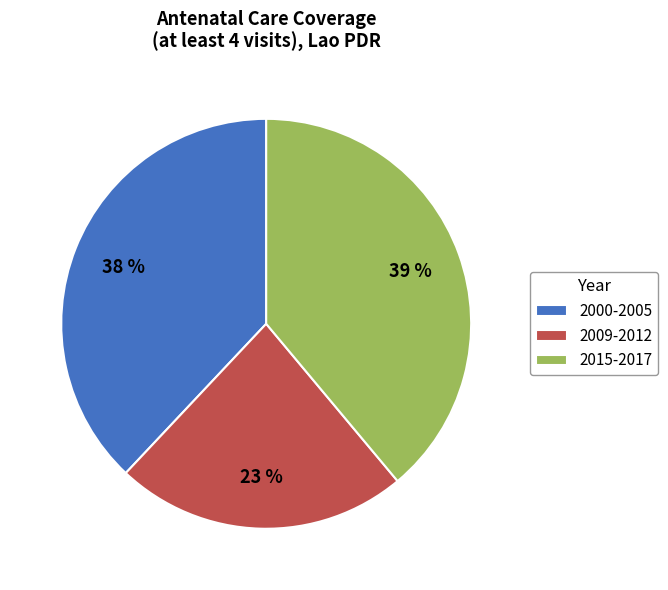

What is the largest slice in the pie chart?

2015-2017